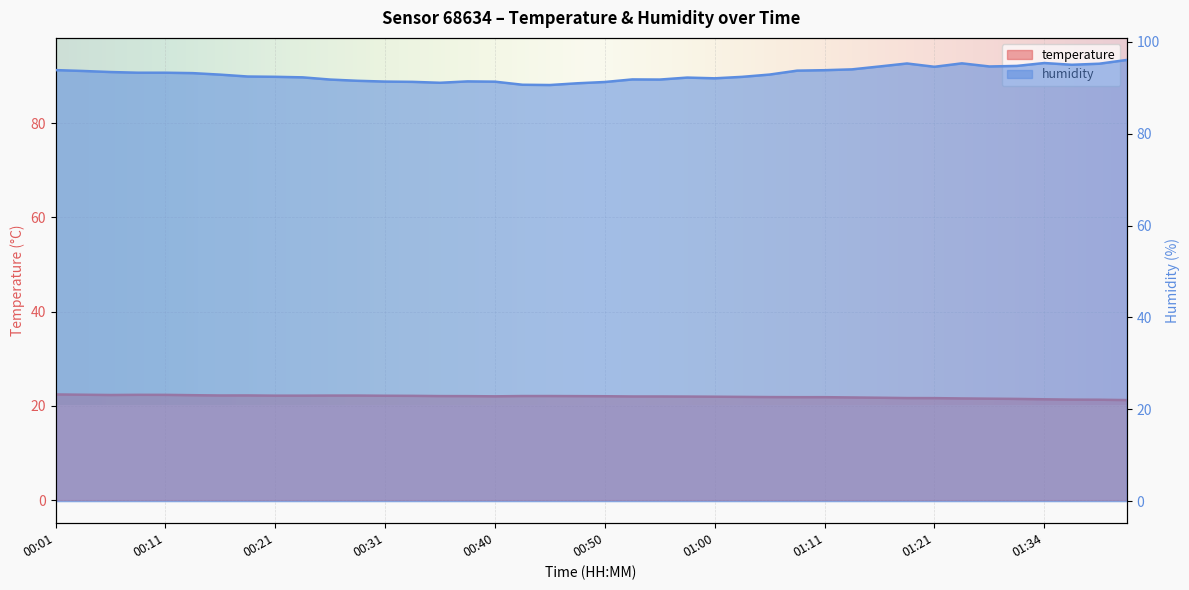

How many lines are shown in the chart?

2